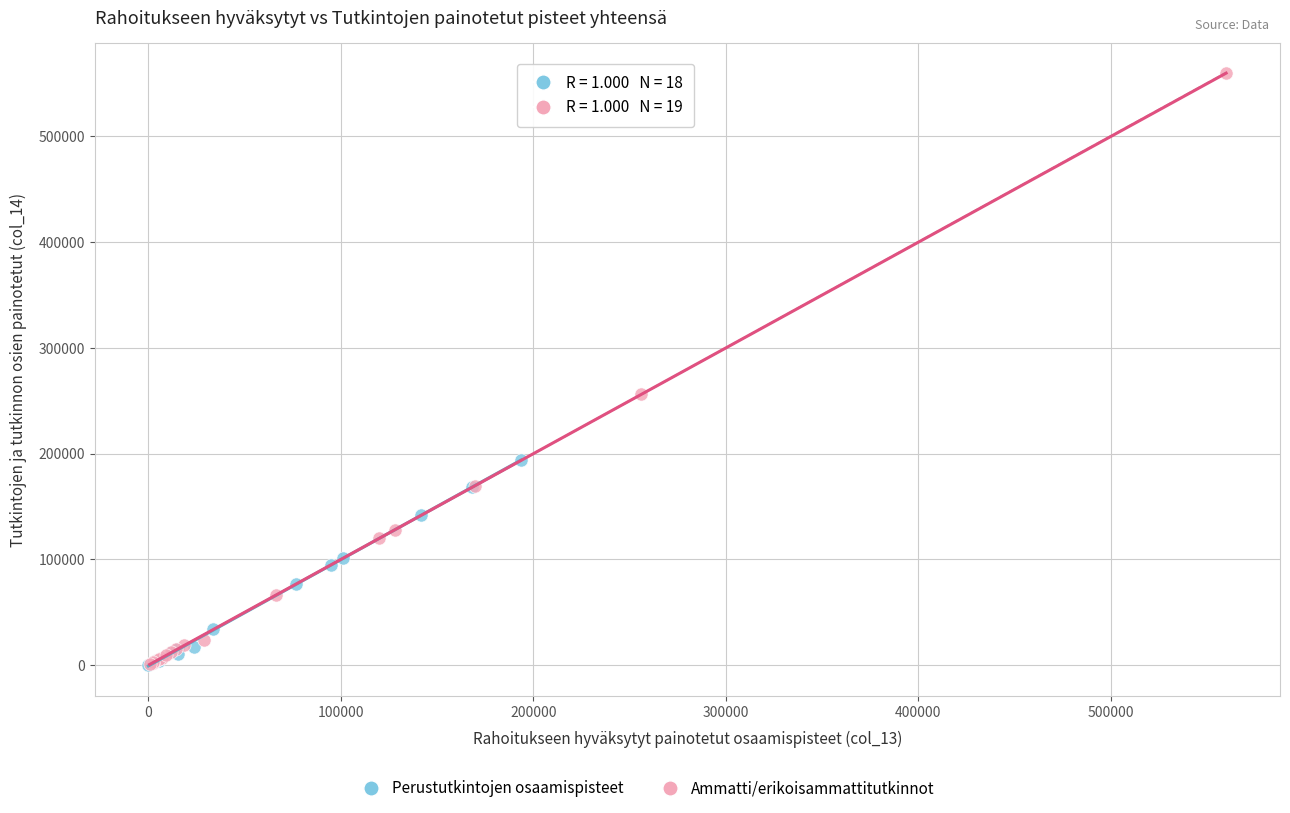

Which series reaches the maximum Y coordinate?

Ammatti/erikoisammattitutkinnot